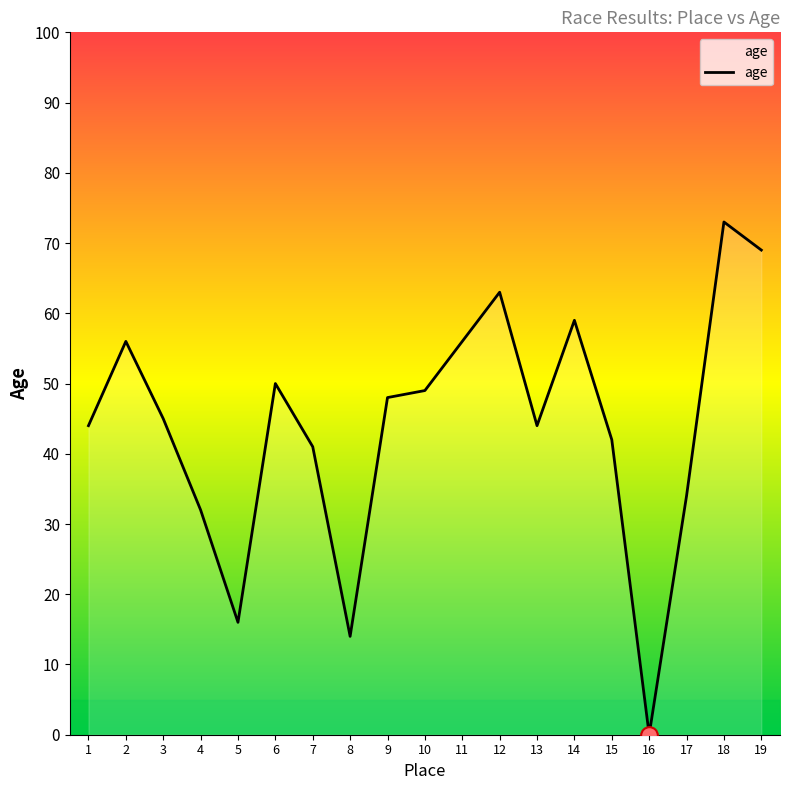

True or false: there are more than 1 points higher than both neighbors.

True